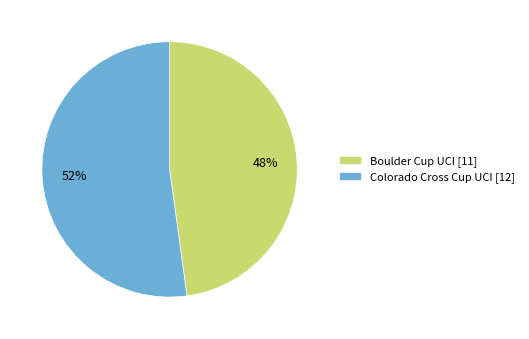

Which slice is the smallest?

Boulder Cup UCI